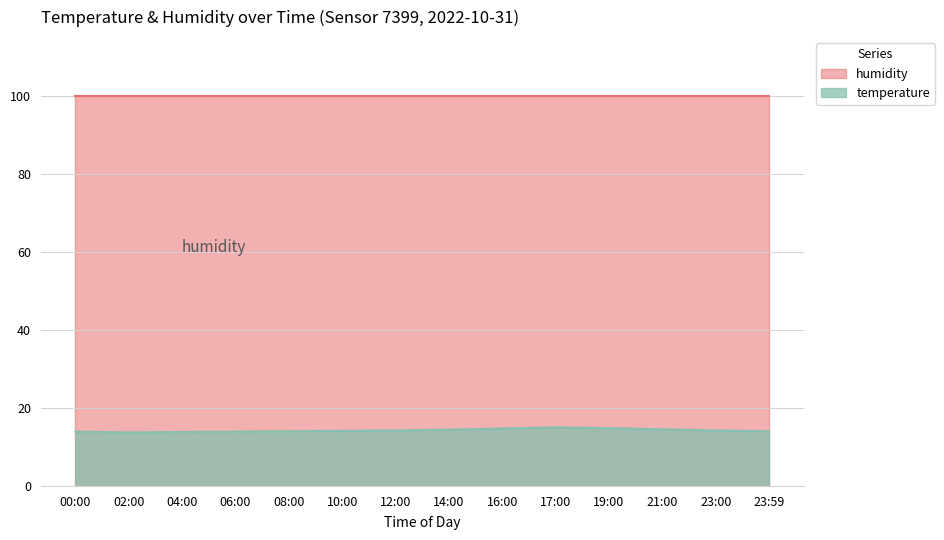

What value does the data have at 00:00?

14.0